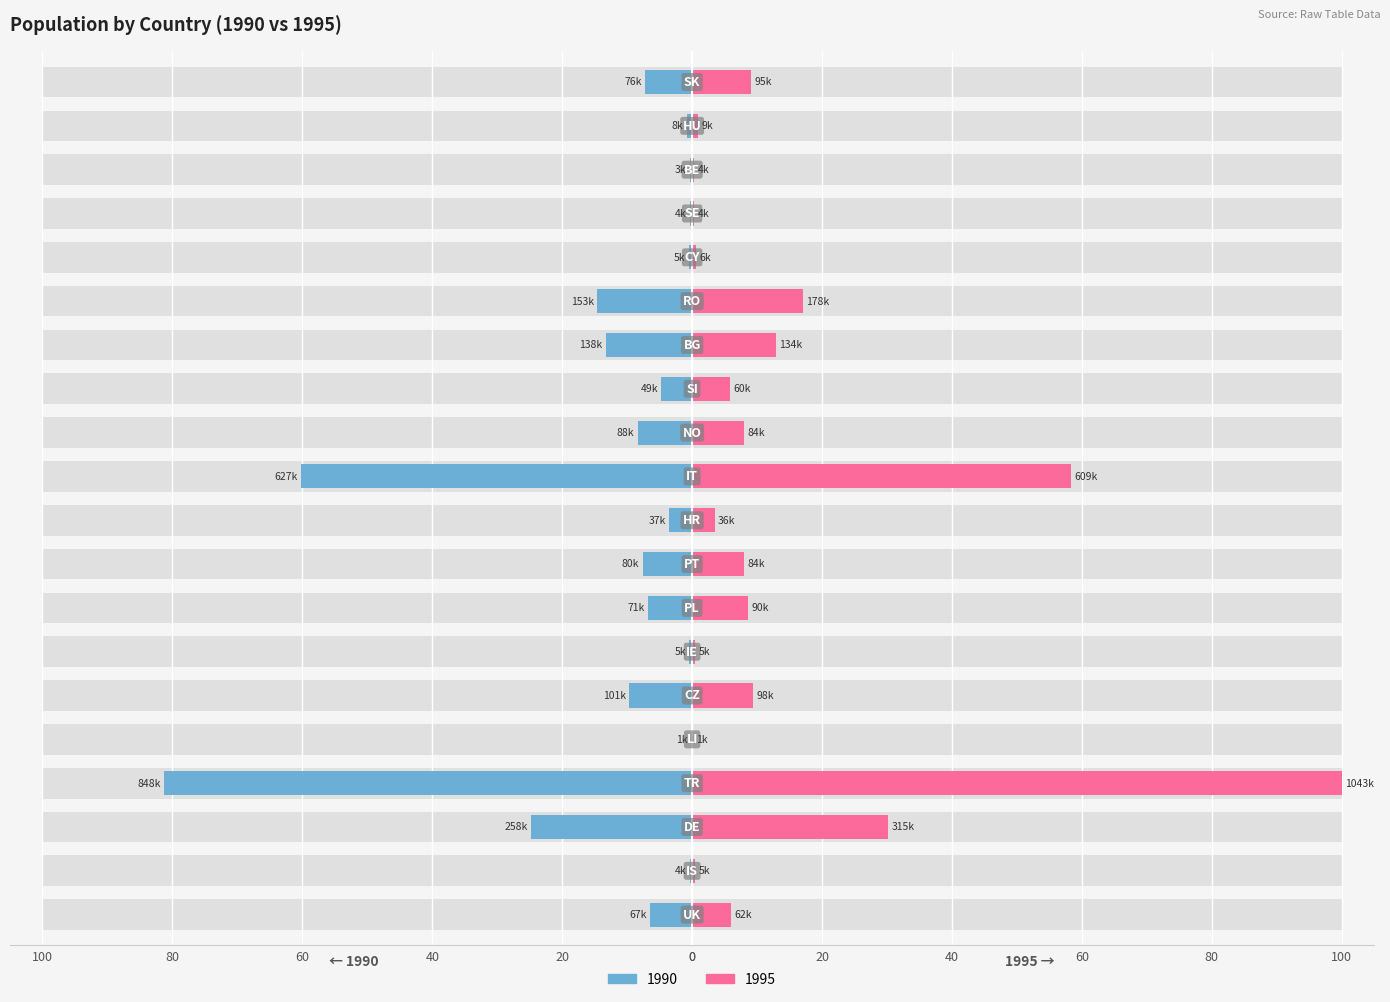

At how many categories does at least one series exceed 63?

1